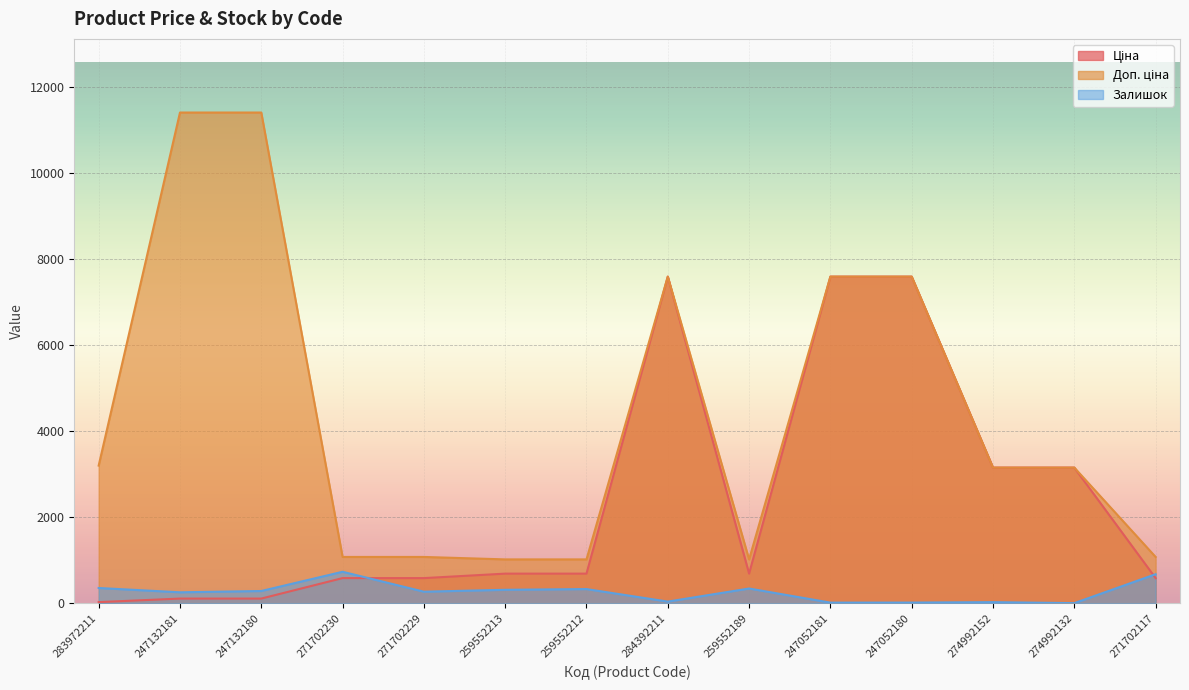

Reading left to right, list all the values displayed in this chart.

Ціна: 283972211=32.0	247132181=114.1	247132180=114.1	271702230=589.9	271702229=589.9	259552213=693.7	259552212=693.7	284392211=7596.5	259552189=693.7	247052181=7596.5	247052180=7596.5	274992152=3157.9	274992132=3157.9	271702117=589.9
Доп. ціна: 283972211=3205.0	247132181=11410.0	247132180=11410.0	271702230=1081.7	271702229=1081.7	259552213=1024.6	259552212=1024.6	284392211=7596.5	259552189=1024.6	247052181=7596.5	247052180=7596.5	274992152=3158.0	274992132=3158.0	271702117=1081.7
Залишок: 283972211=360.0	247132181=260.0	247132180=290.0	271702230=737.0	271702229=274.0	259552213=318.0	259552212=335.0	284392211=44.0	259552189=348.0	247052181=20.0	247052180=21.0	274992152=31.0	274992132=8.0	271702117=680.0